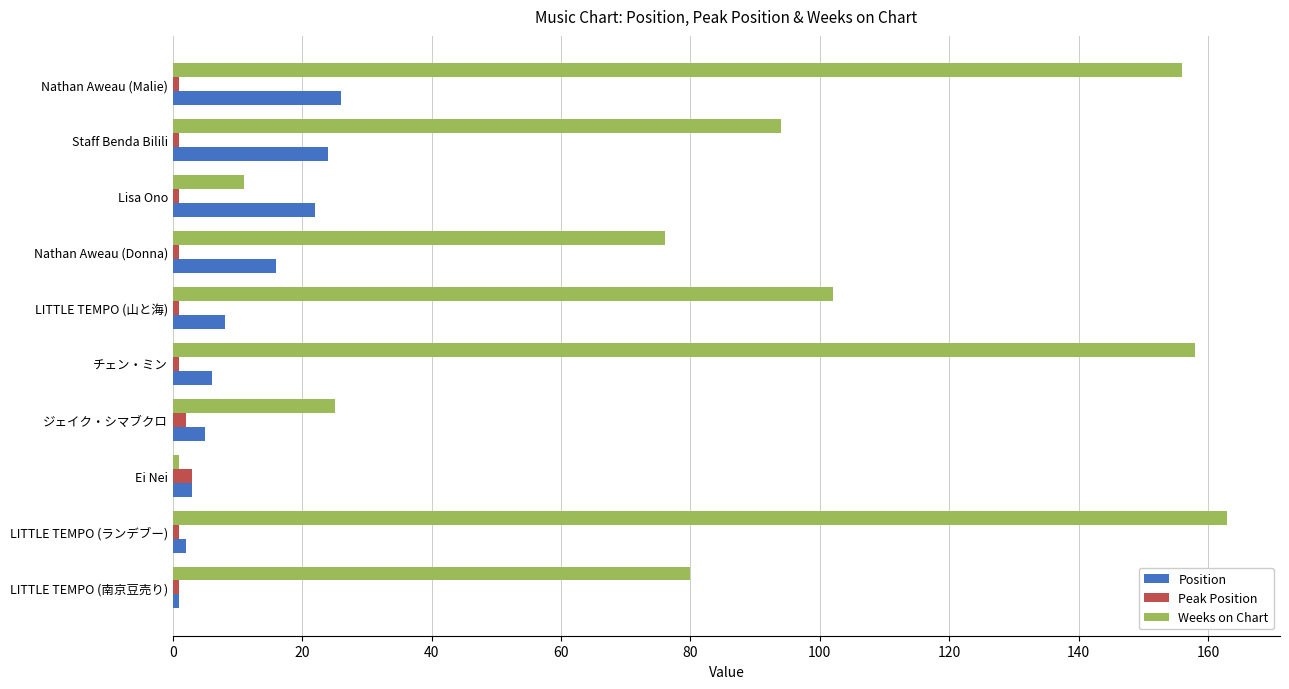

At how many categories does at least one series exceed 120?

3